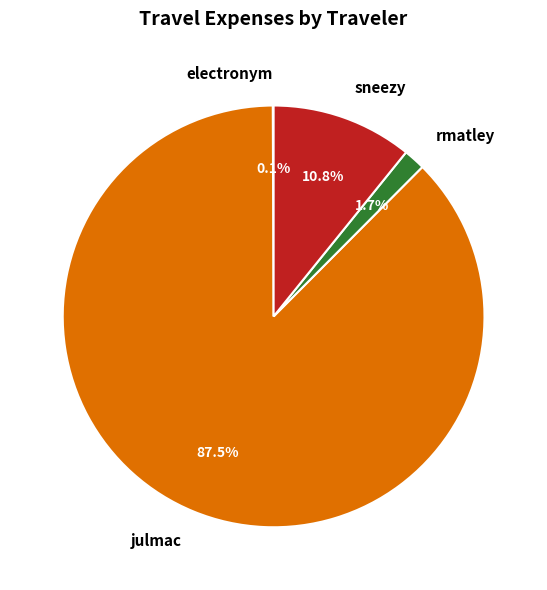

To the nearest percent, what is the combined percentage of julmac and rmatley?

89%